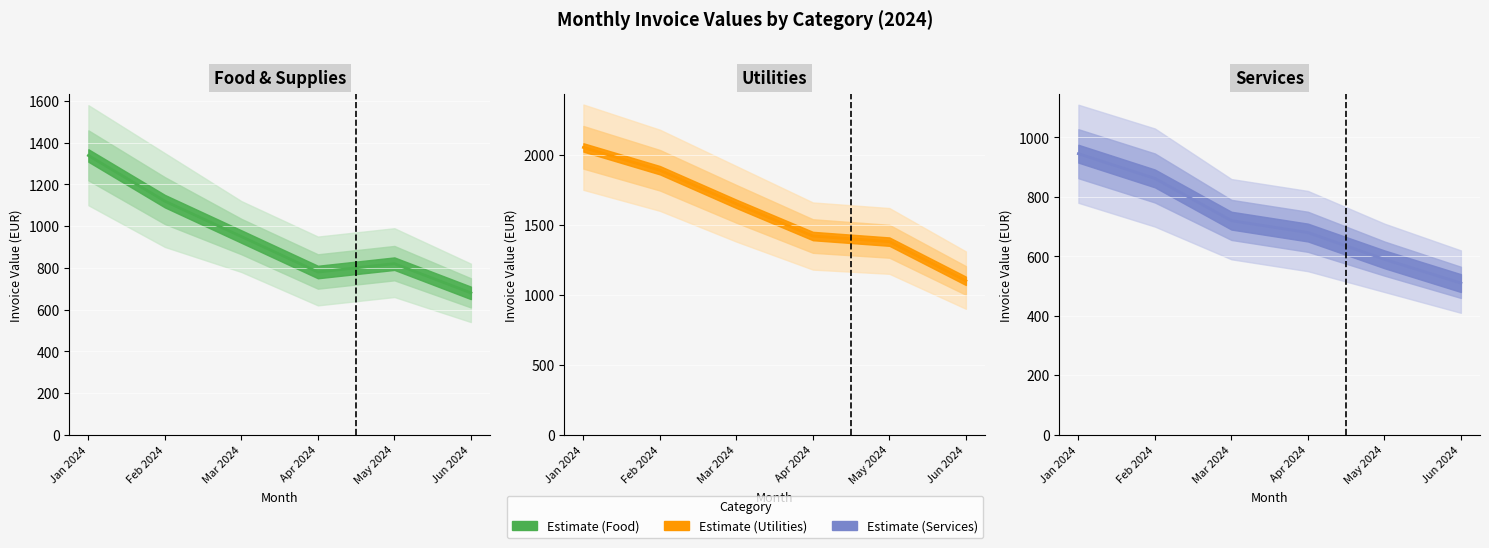

Is it true that Utilities equals 266.0 at Jun 2024?

False